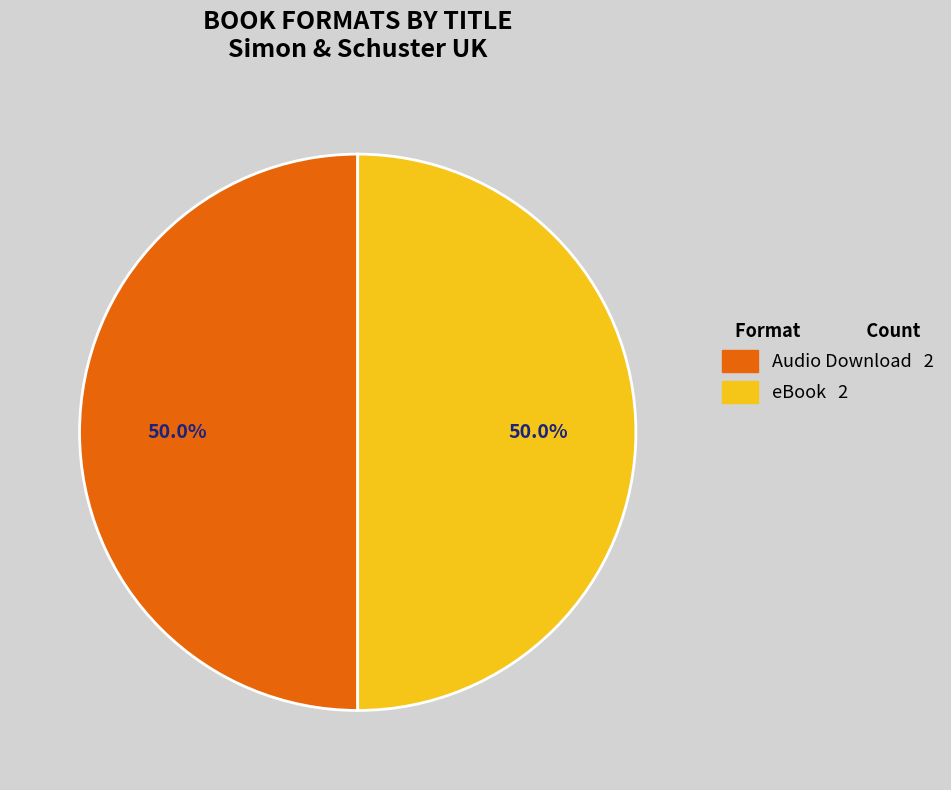

Which category has the smallest portion of the pie?

Audio Download (Worrell)